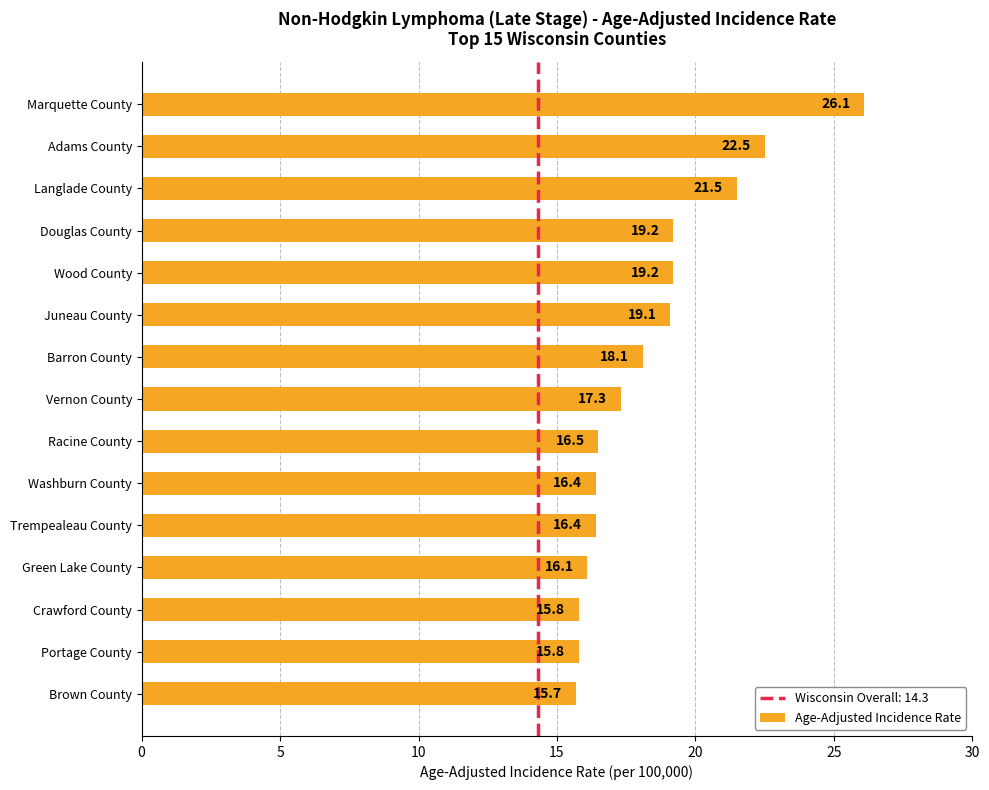

What is the difference between the second highest and second lowest values?

6.7